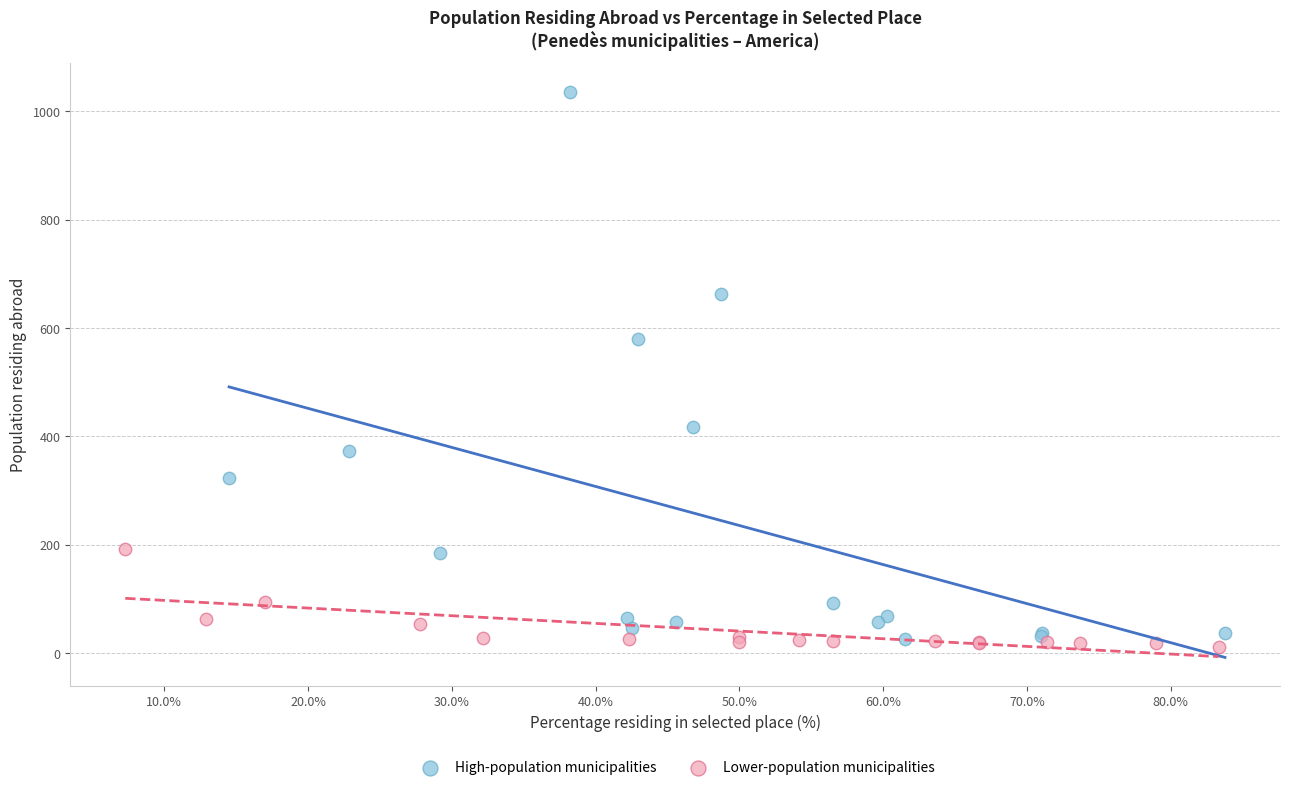

Which series has the largest Y range (max minus min)?

High-population municipalities